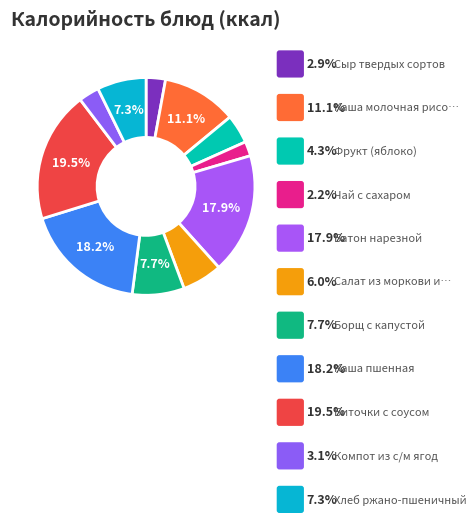

Is there a majority slice in this chart?

No